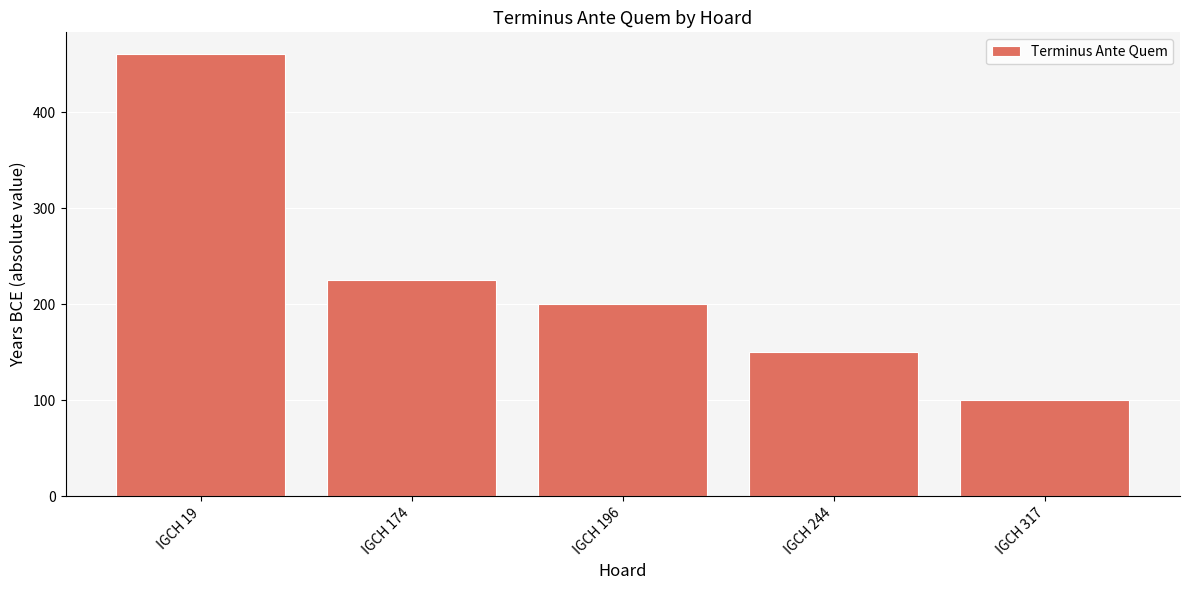

What is the difference between the maximum and minimum values?

360